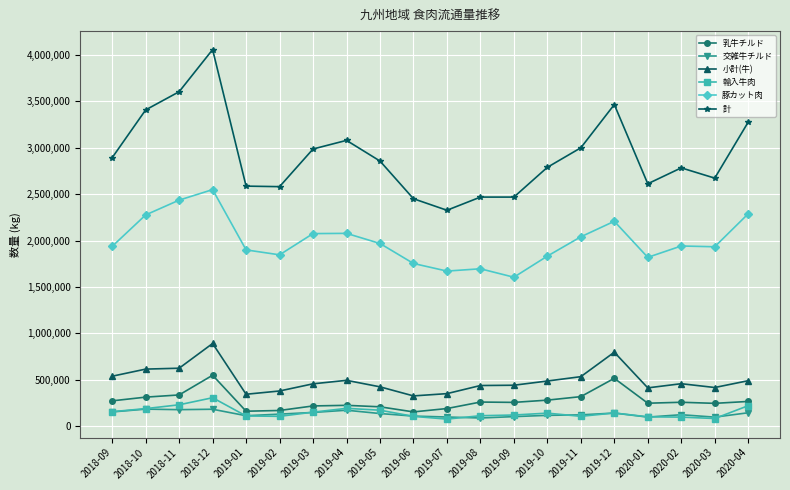

Is this an area chart (filled region under the line)?

No